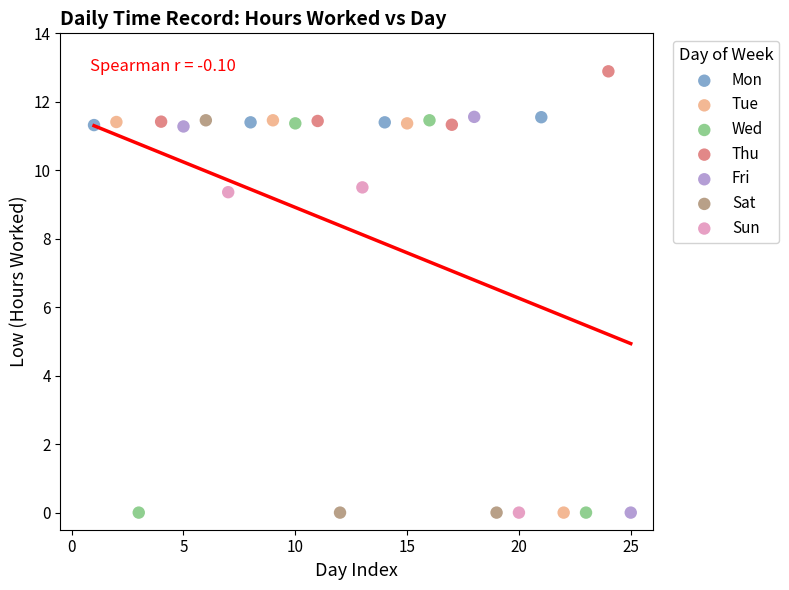

Which series reaches the maximum Y coordinate?

Thu